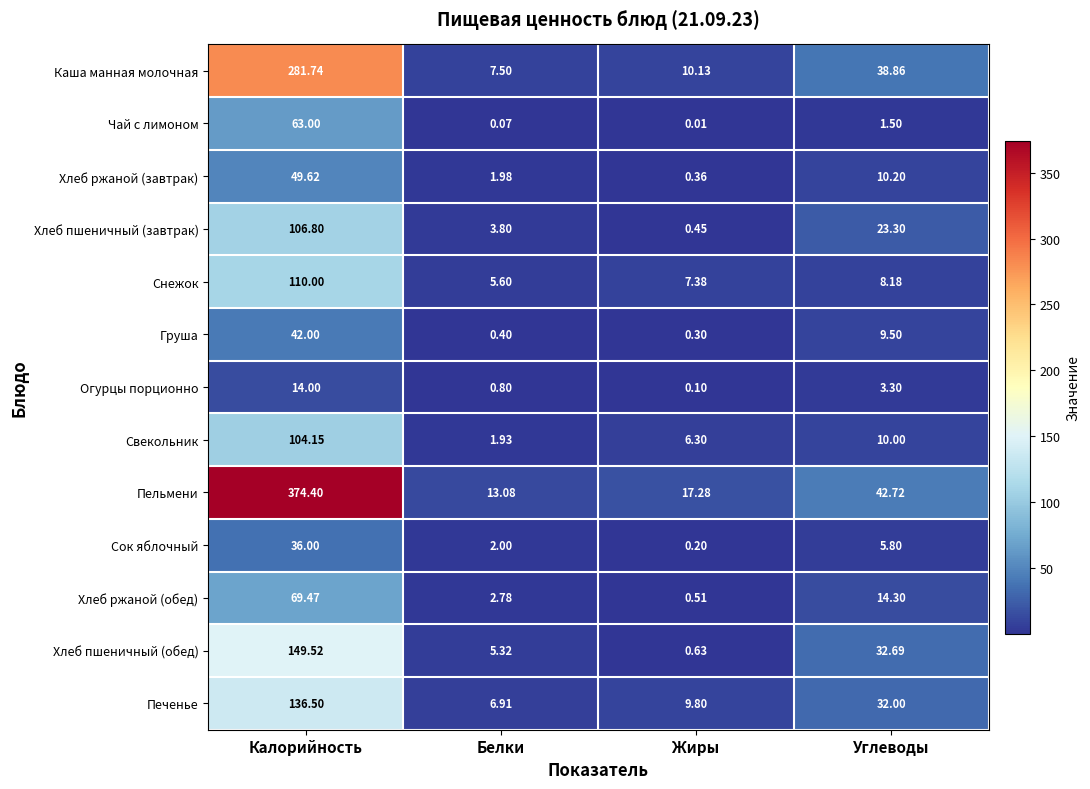

Which category has the lowest value in the Печенье series?

Белки